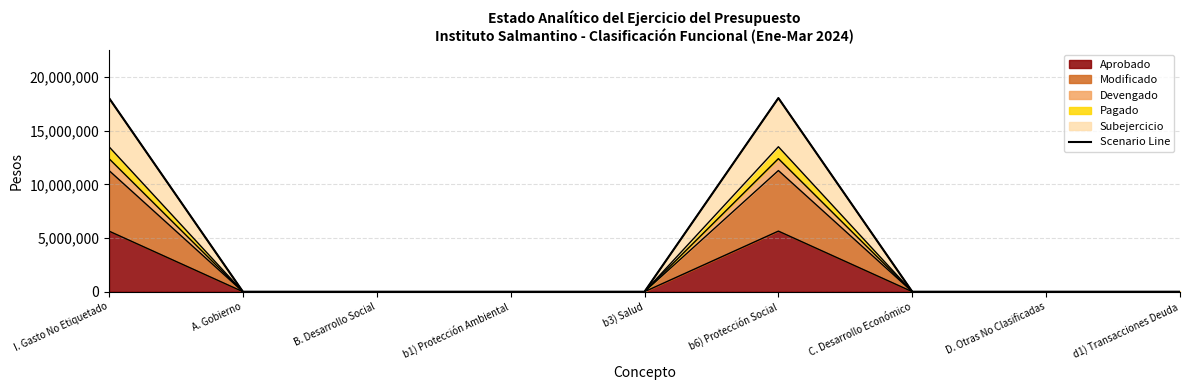

Which category has the lowest value across all series?

A. Gobierno